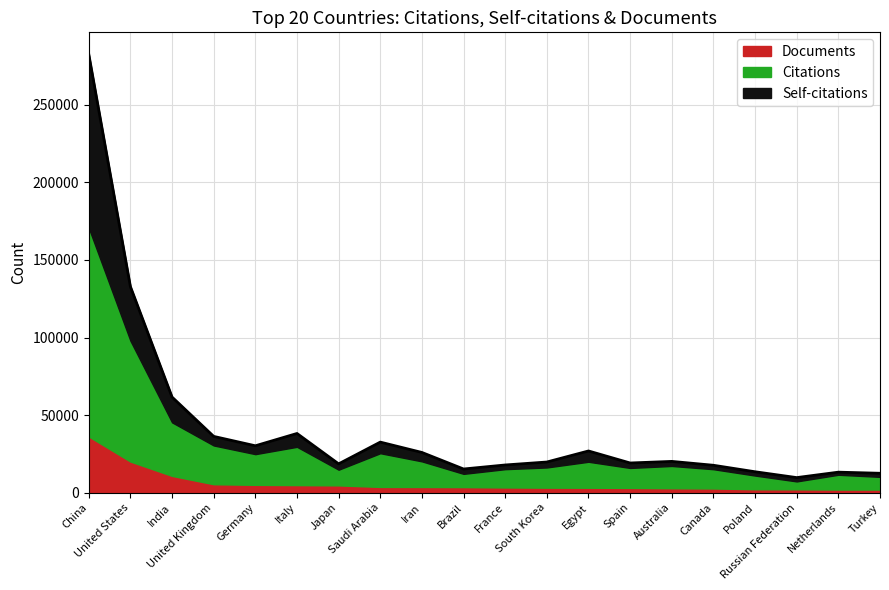

The Citations series shows 8984 at 15. True or false?

False